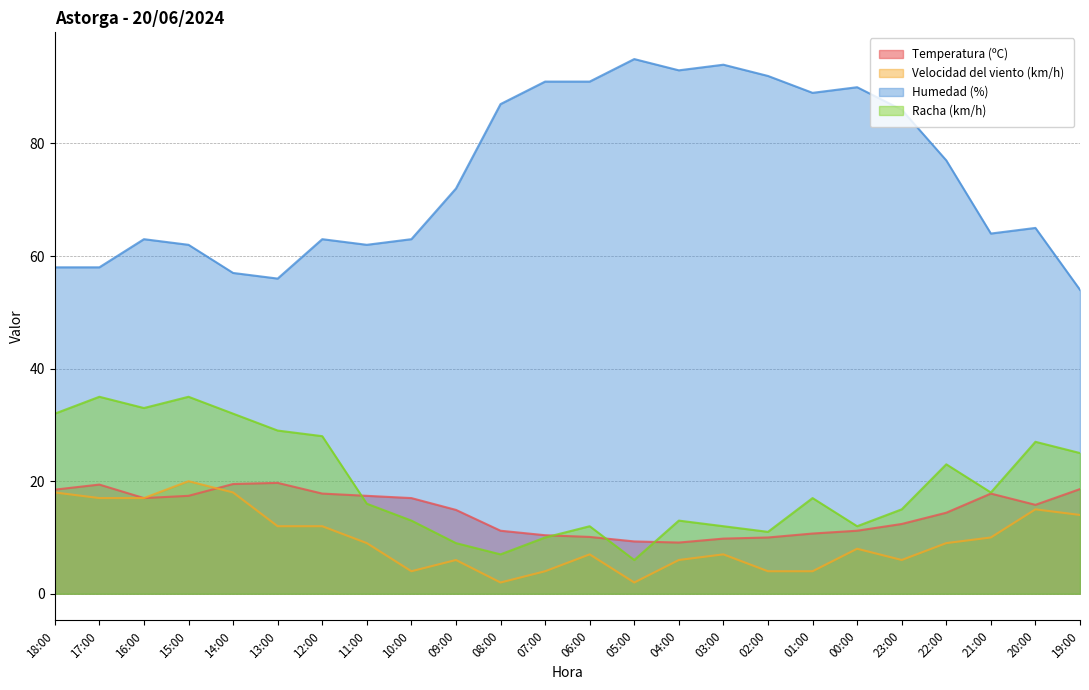

The value of Humedad (%) at 23:00 is 136.7. True or false?

False